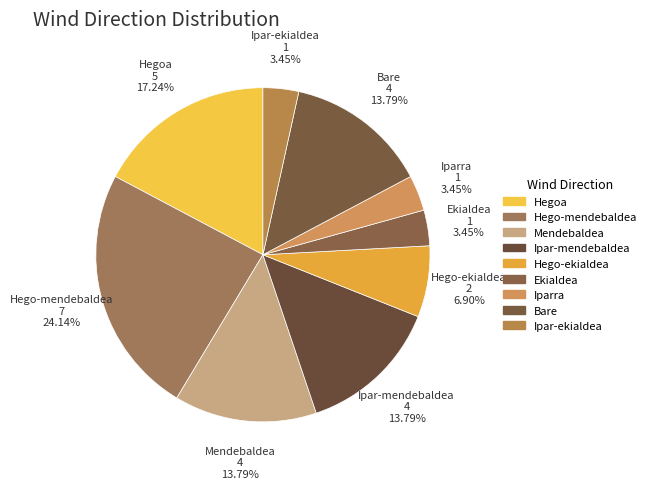

How many slices are in this pie chart?

9